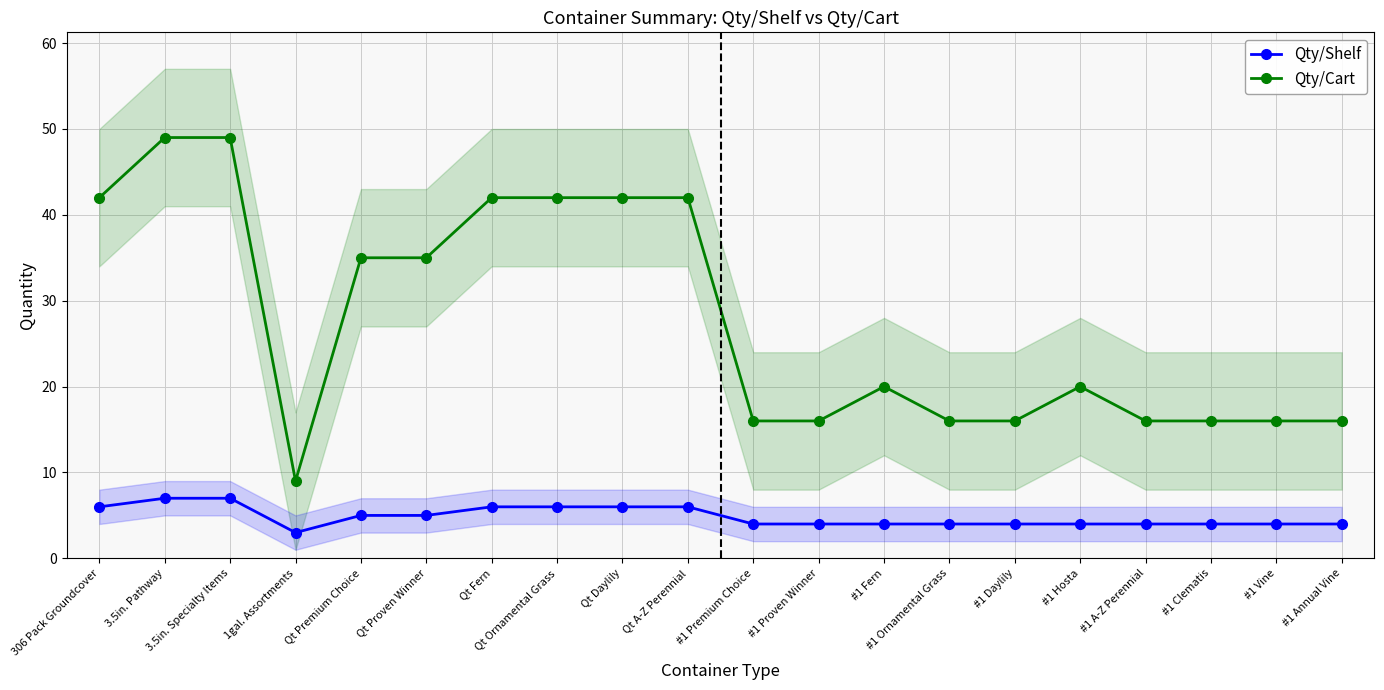

What is the difference between the maximum and minimum values in the Qty/Cart series?

40